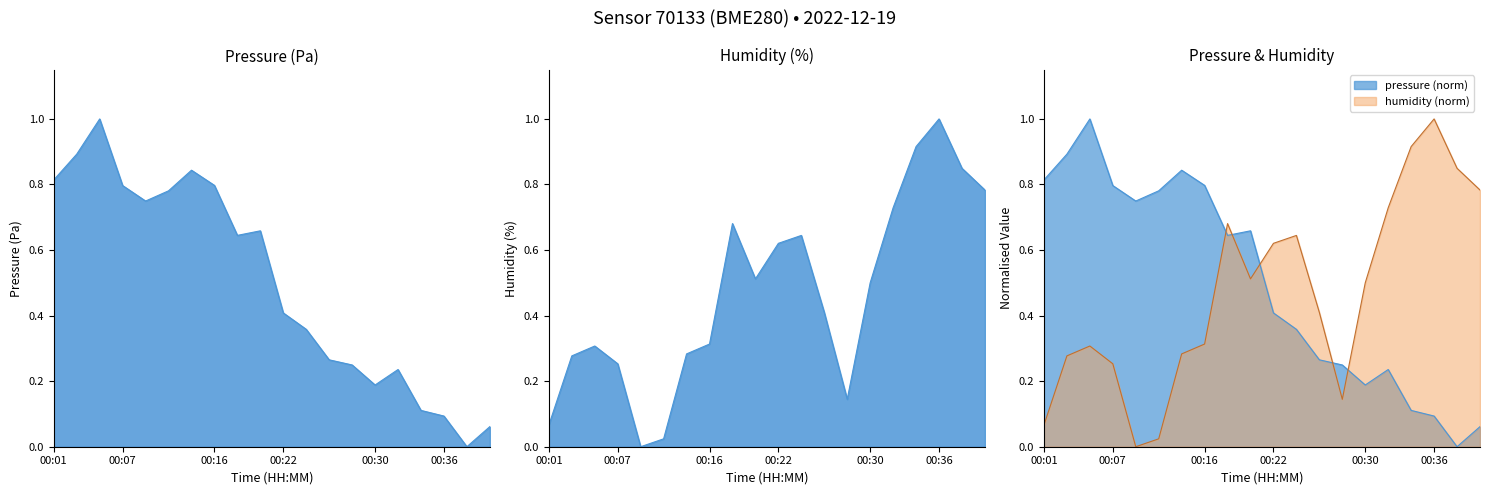

How many intersections are there between pressure and humidity?

5